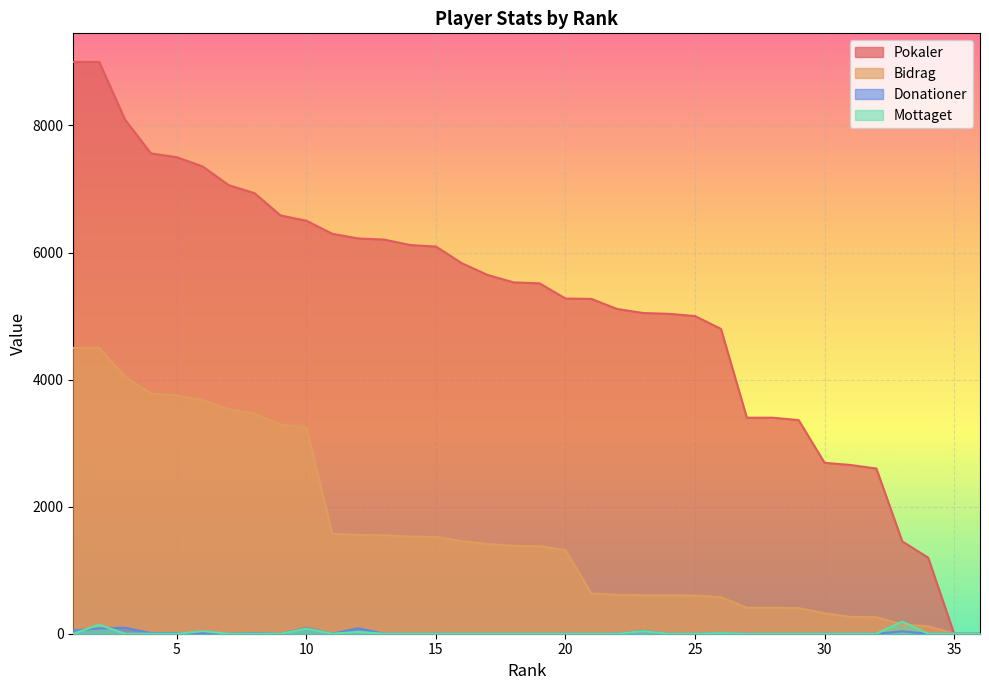

Which series has the largest range (max minus min)?

Pokaler